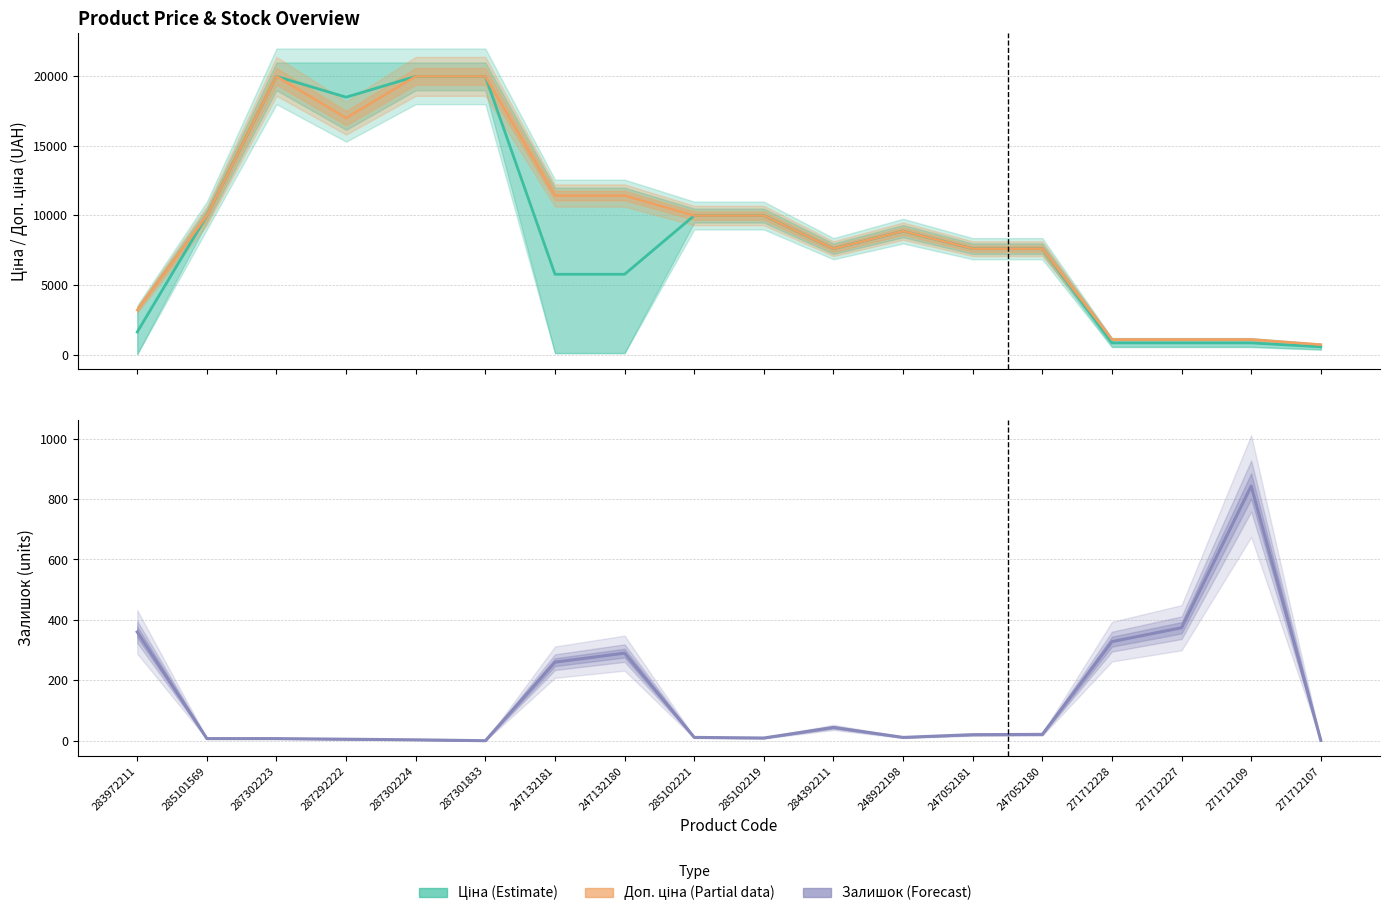

What is the sum of all Ціна (estimate) values?

156135.6